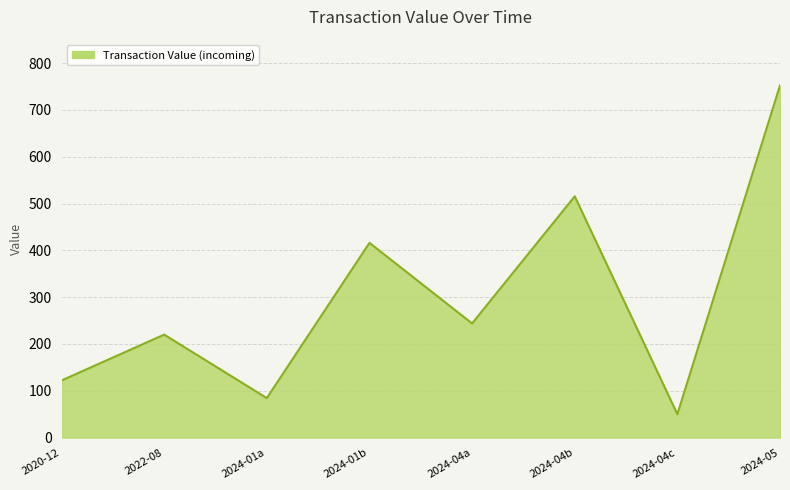

What is the difference between the maximum and minimum values?

702.4